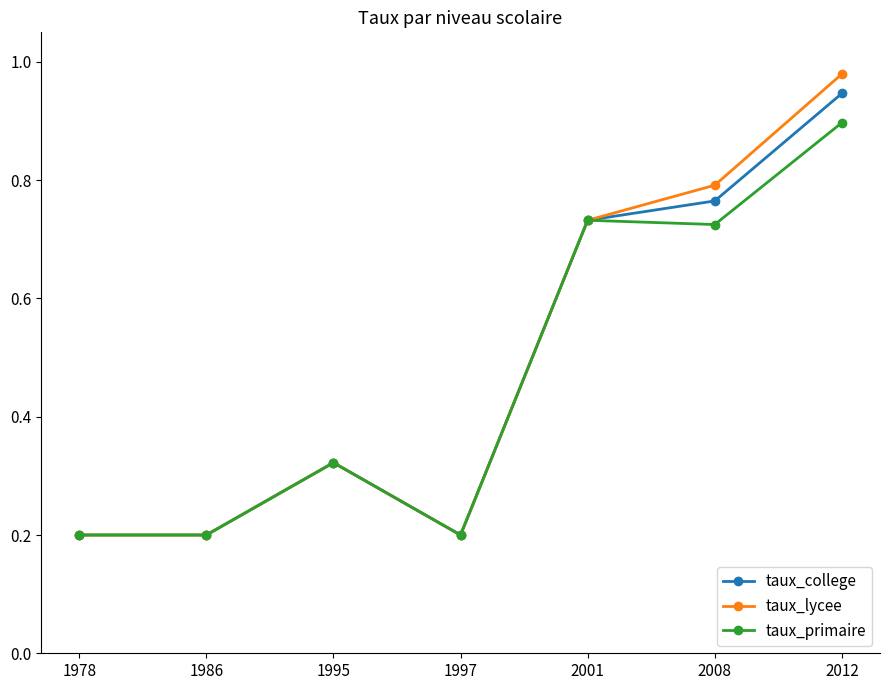

True or false: taux_lycee has more than 2 interior local peaks.

False